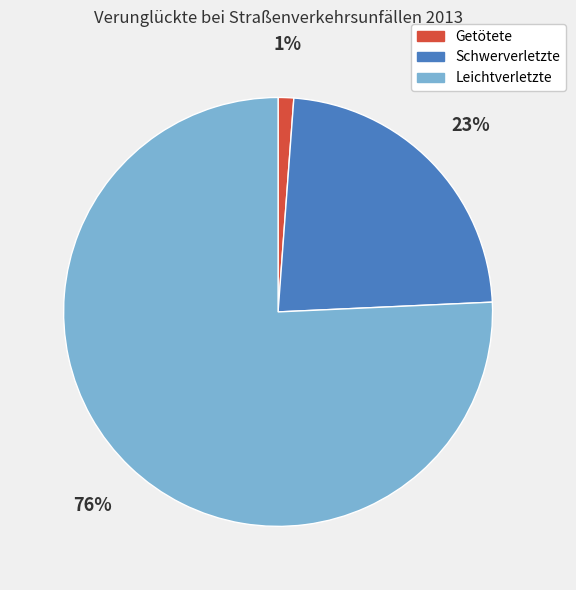

Is there a majority slice in this chart?

Yes